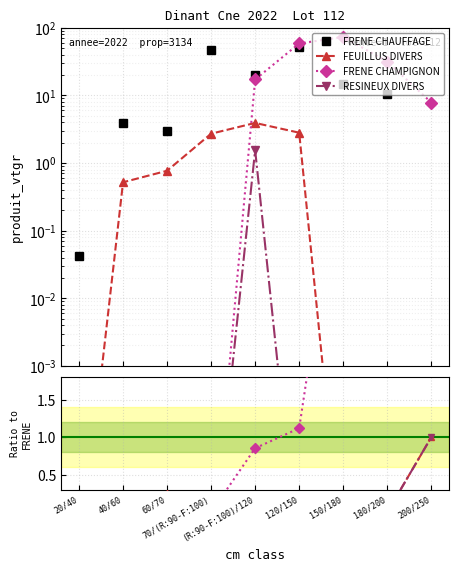

How many lines are shown in the chart?

4